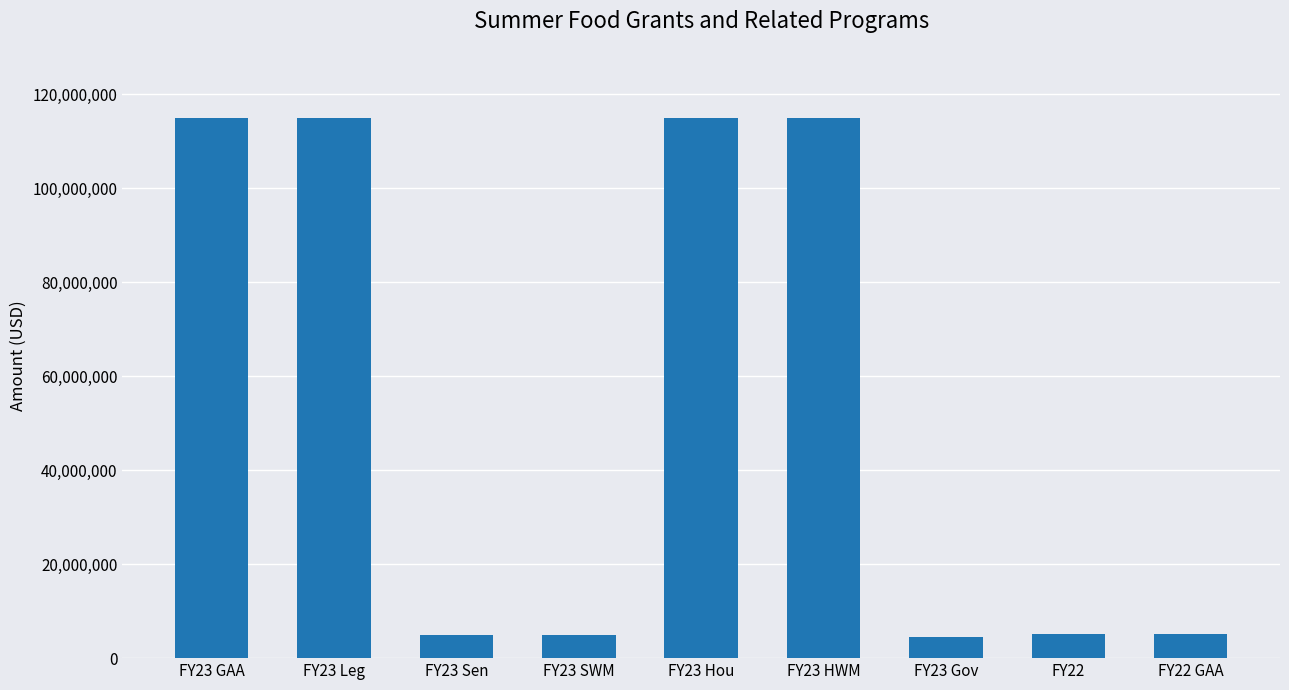

Which has a higher value, FY23 Gov or FY23 Leg?

FY23 Leg